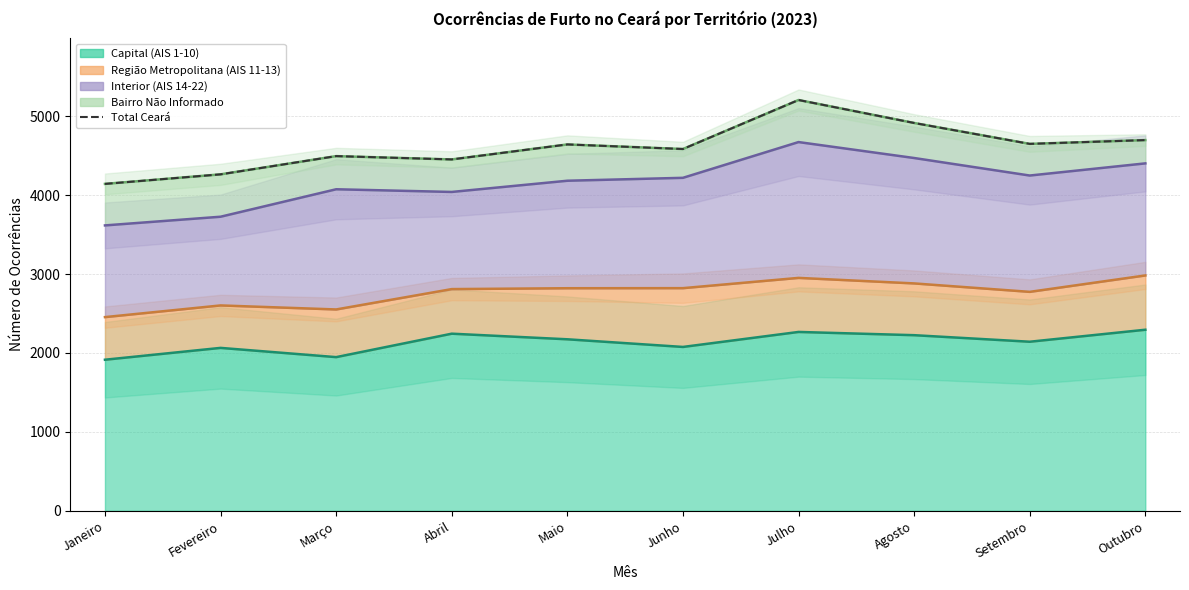

What is the ratio of the value at Agosto to the value at Fevereiro?

1.2